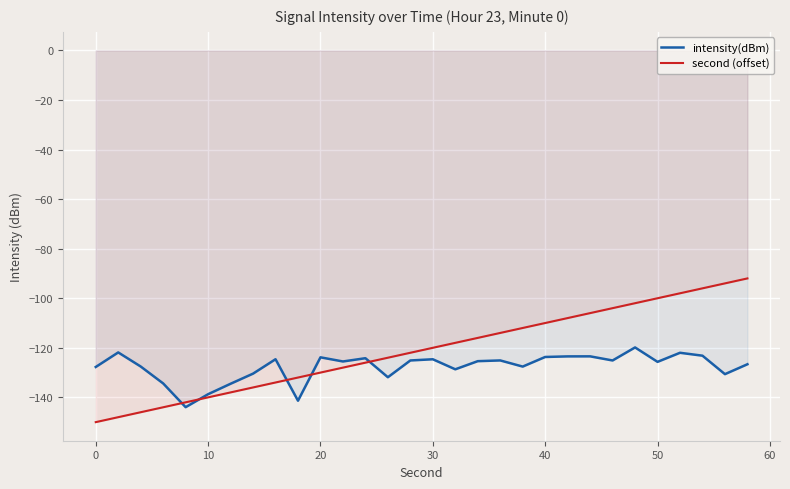

How many times do second (offset) and intensity(dBm) cross each other?

5